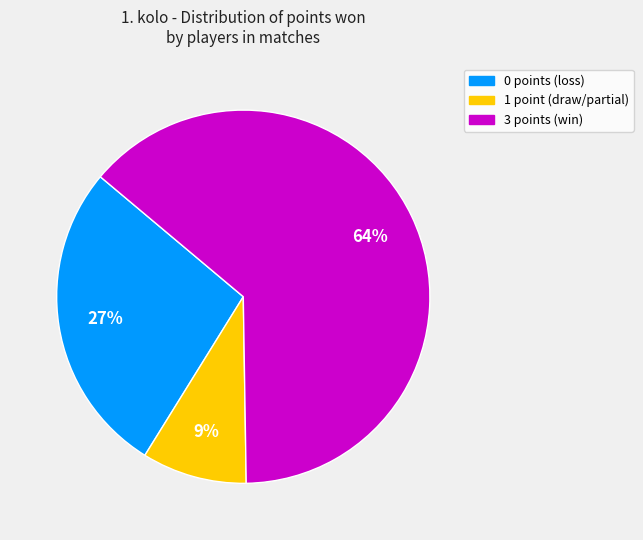

To the nearest percent, what is the difference between the largest and smallest slice percentages?

55%